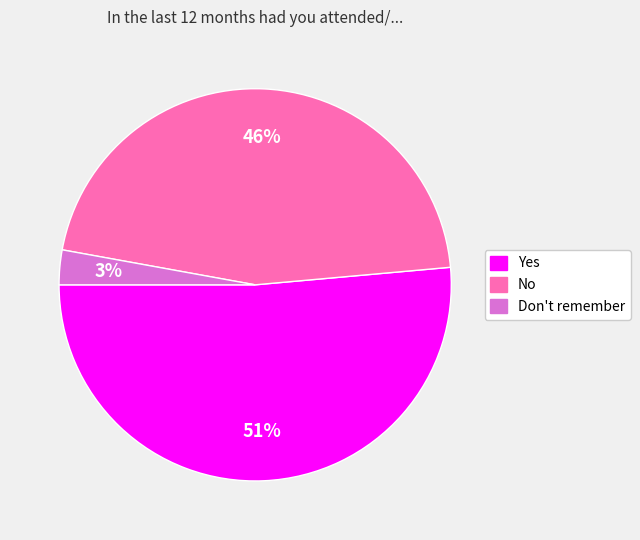

Rank the categories by value from lowest to highest.

Don't remember, No, Yes